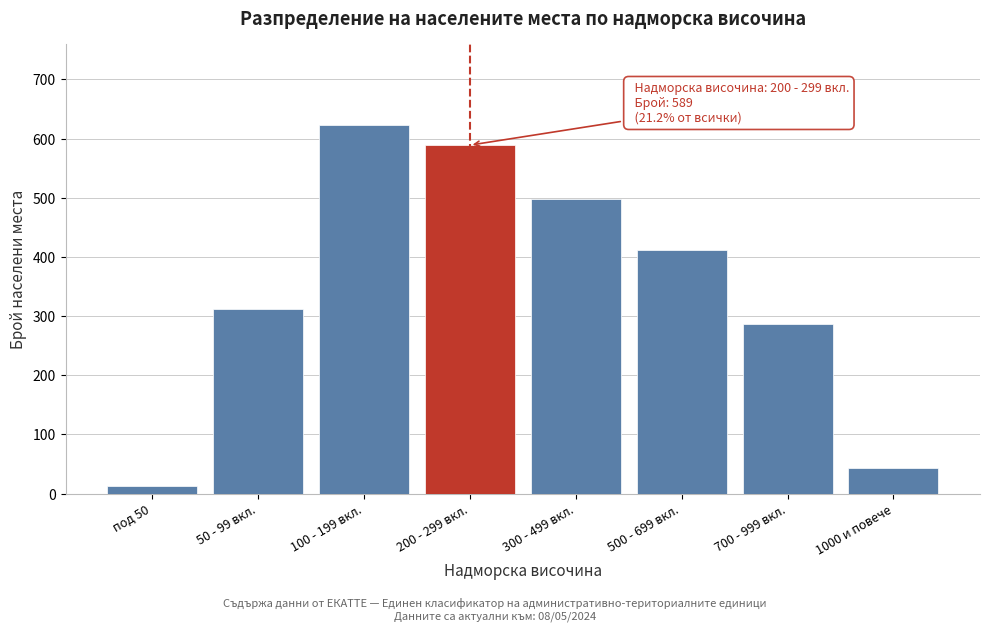

Reading right to left, list all the values displayed in this chart.

1000 и повече=43	700 - 999 вкл.=287	500 - 699 вкл.=412	300 - 499 вкл.=498	200 - 299 вкл.=589	100 - 199 вкл.=623	50 - 99 вкл.=312	под 50=12